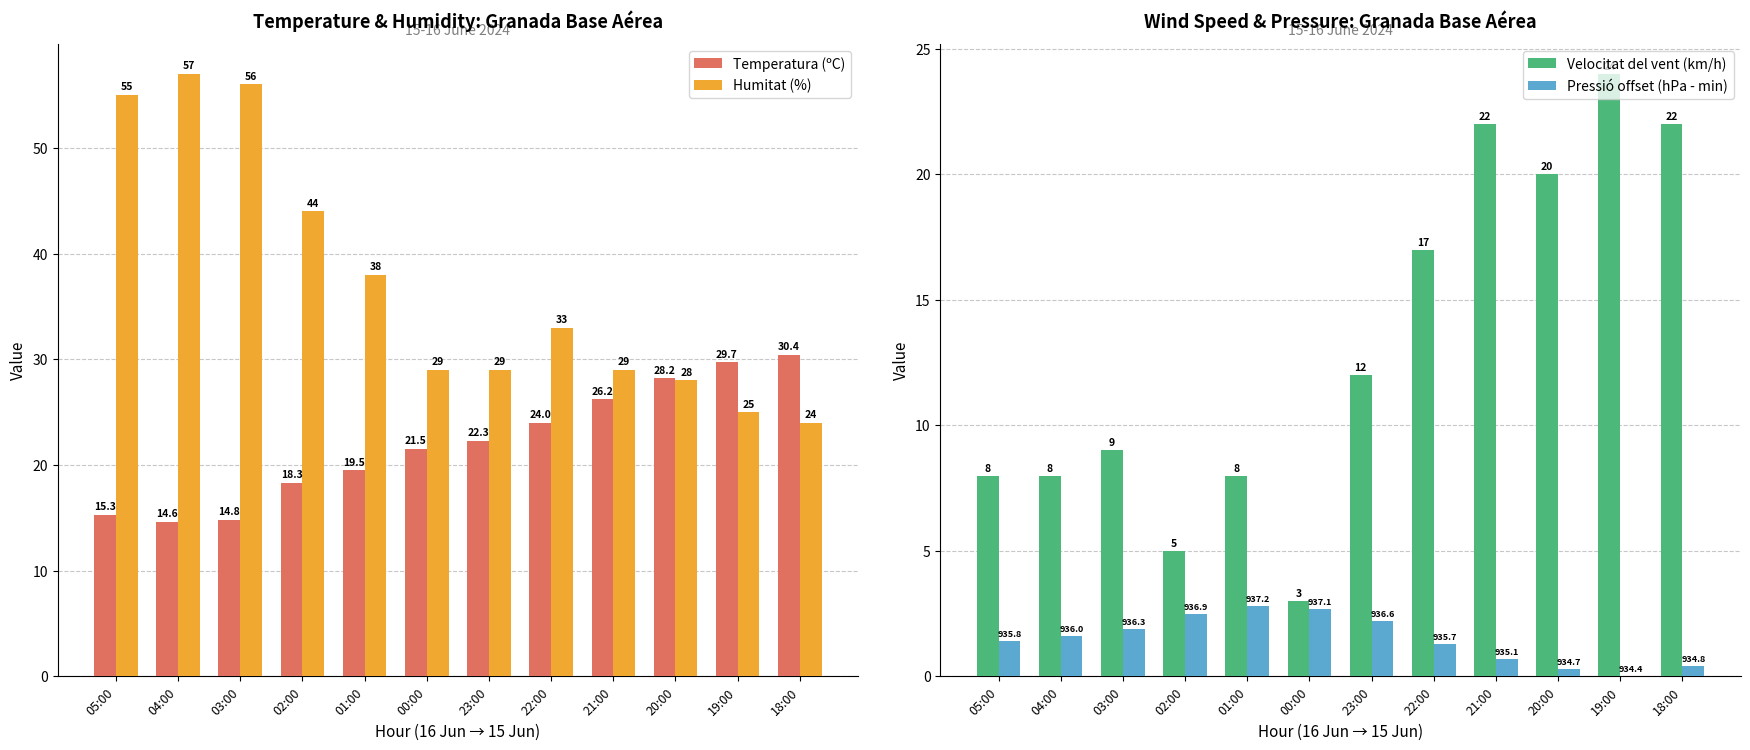

Reading left to right, list all the values displayed in this chart.

Temperatura (ºC): 05:00=15.3	04:00=14.6	03:00=14.8	02:00=18.3	01:00=19.5	00:00=21.5	23:00=22.3	22:00=24.0	21:00=26.2	20:00=28.2	19:00=29.7	18:00=30.4
Humitat (%): 05:00=55.0	04:00=57.0	03:00=56.0	02:00=44.0	01:00=38.0	00:00=29.0	23:00=29.0	22:00=33.0	21:00=29.0	20:00=28.0	19:00=25.0	18:00=24.0
Velocitat del vent (km/h): 05:00=8.0	04:00=8.0	03:00=9.0	02:00=5.0	01:00=8.0	00:00=3.0	23:00=12.0	22:00=17.0	21:00=22.0	20:00=20.0	19:00=24.0	18:00=22.0
Pressió offset (hPa - min): 05:00=1.4	04:00=1.6	03:00=1.9	02:00=2.5	01:00=2.8	00:00=2.7	23:00=2.2	22:00=1.3	21:00=0.7	20:00=0.3	19:00=0.0	18:00=0.4